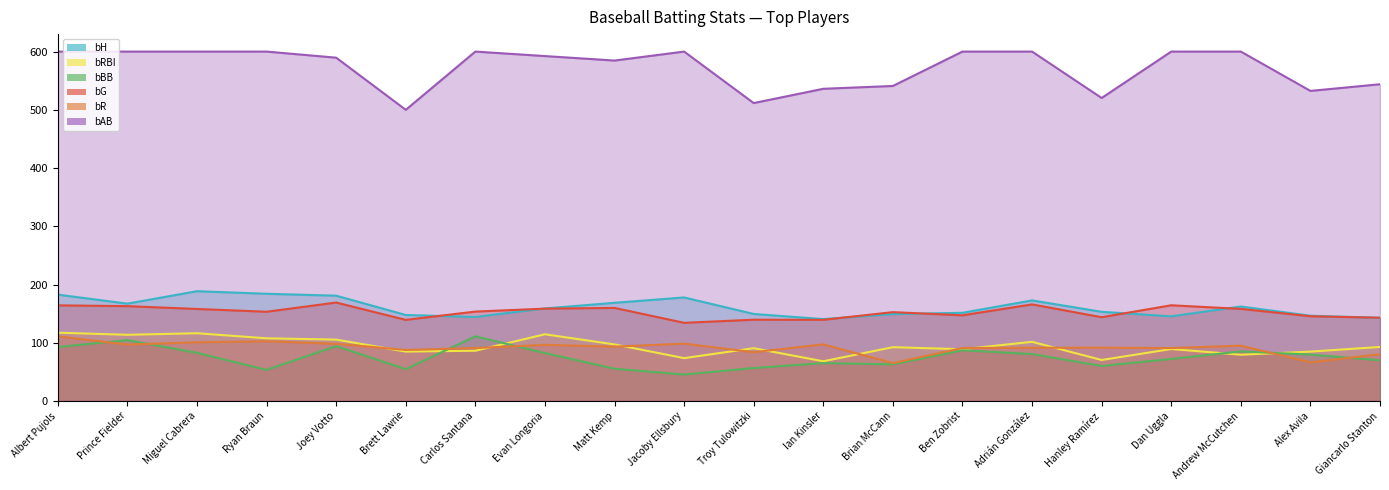

How many data points in bRBI are less than 92?

10